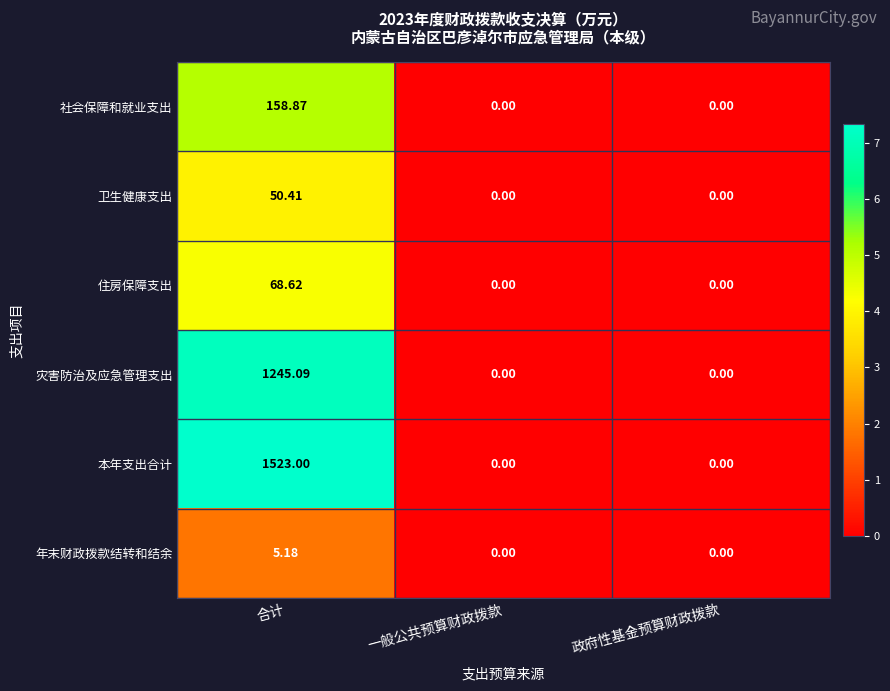

Between 合计 and 一般公共预算财政拨款, which series saw the biggest shift?

本年支出合计